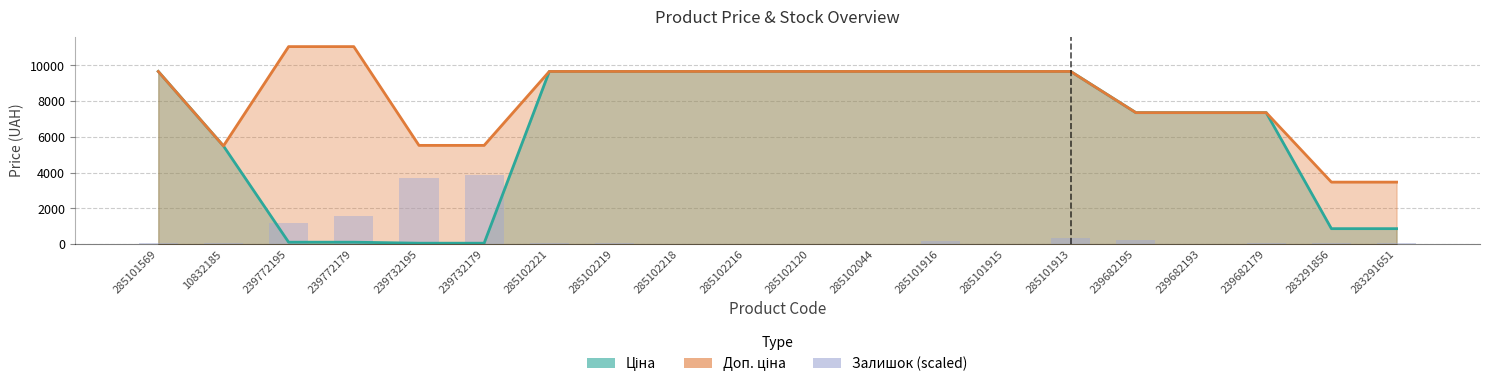

What is the value of the 7th bar from the left?

60.5